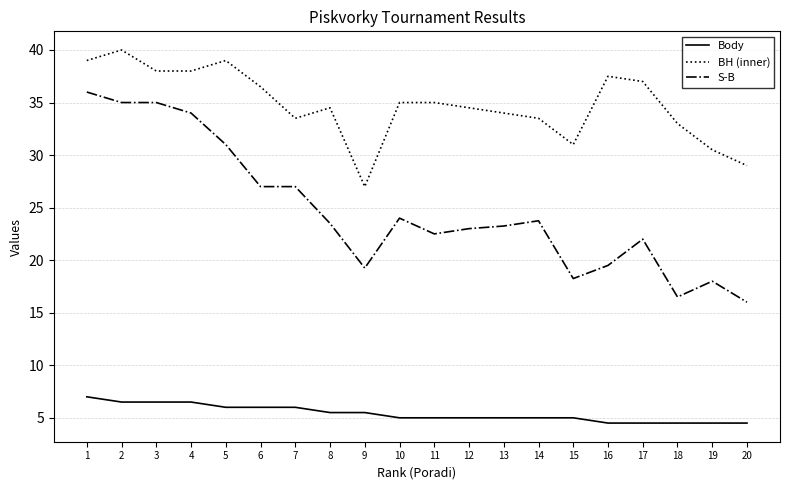

What is the difference between the highest and lowest values at 4?

31.5